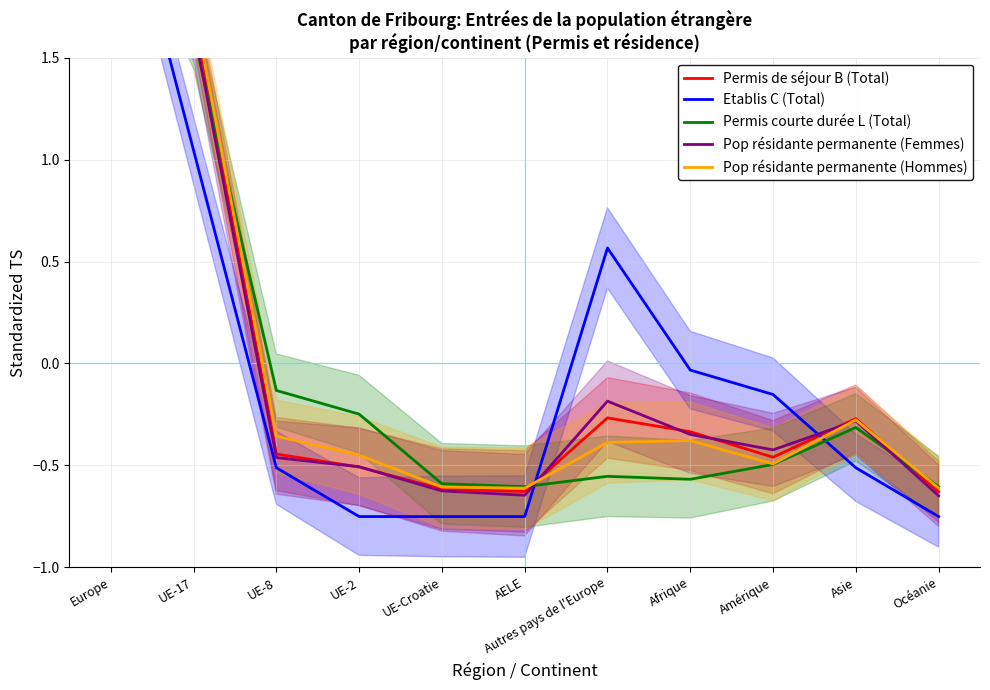

What is the difference between the second highest and minimum values in the Permis de séjour B (Total) series?

2.4